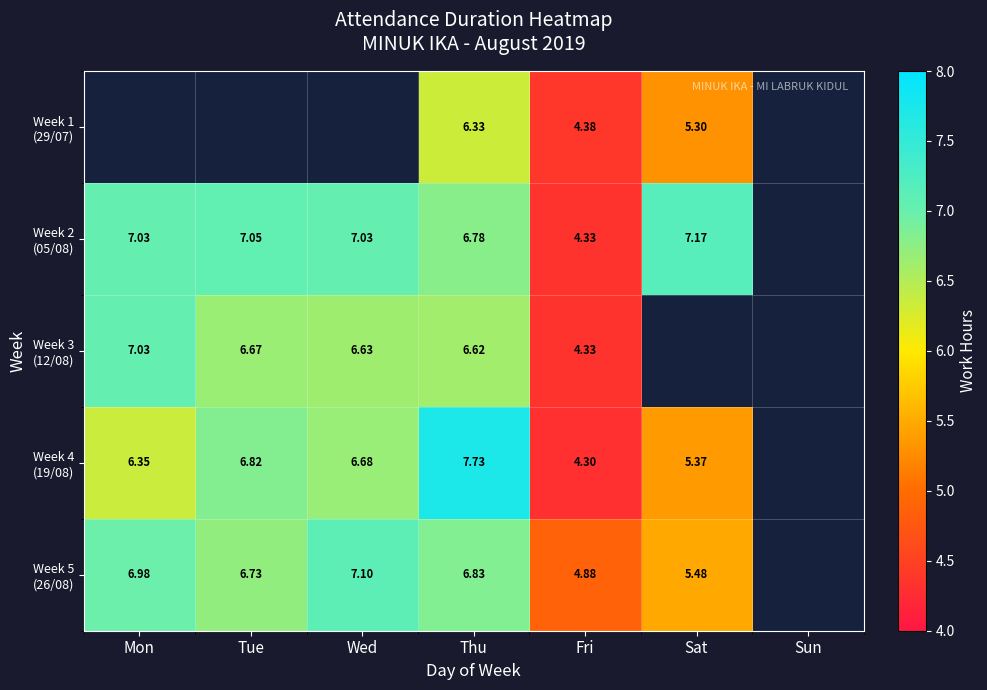

Is the value of Week 1 (29/07) at Mon greater than the value of Week 5 (26/08) at Tue?

No